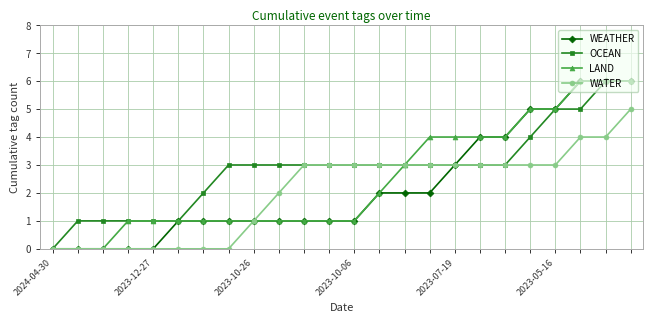

What is the maximum value shown in the chart?

6